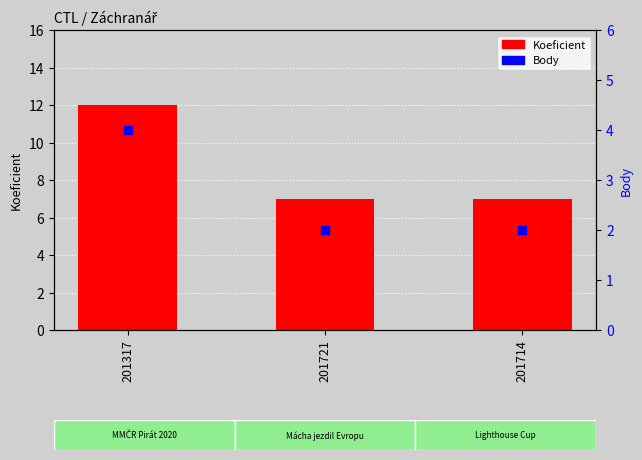

Which series contains the lowest Y value?

Body